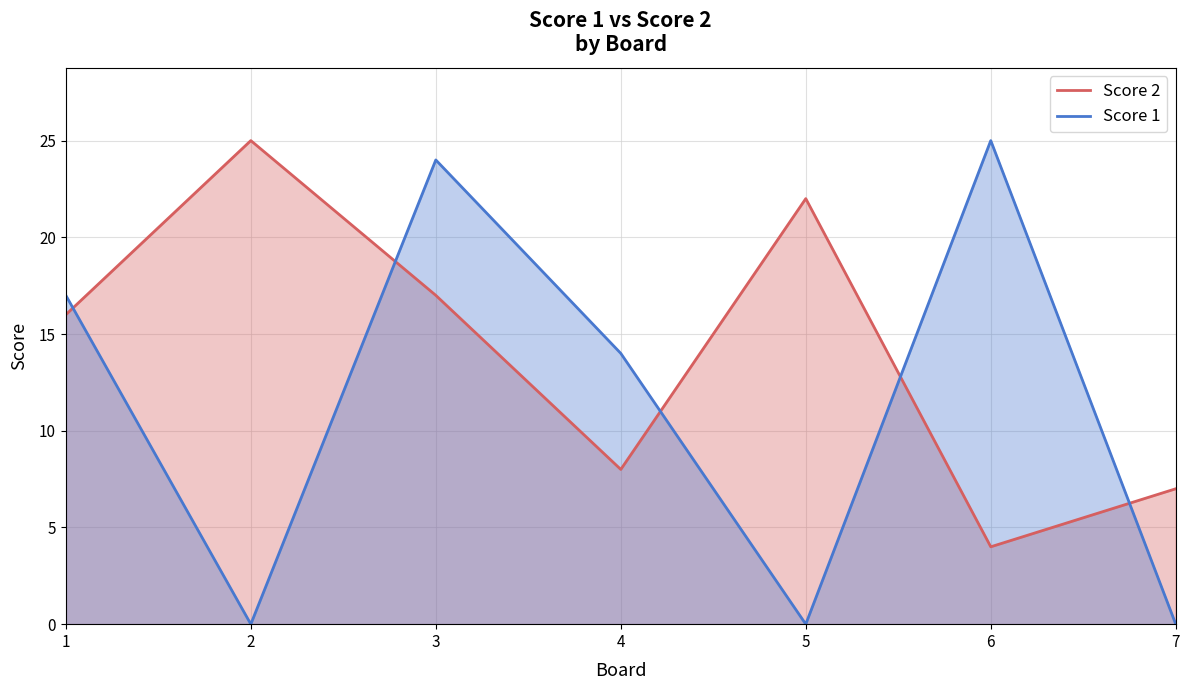

What are all the series names shown in the legend?

Score 2, Score 1